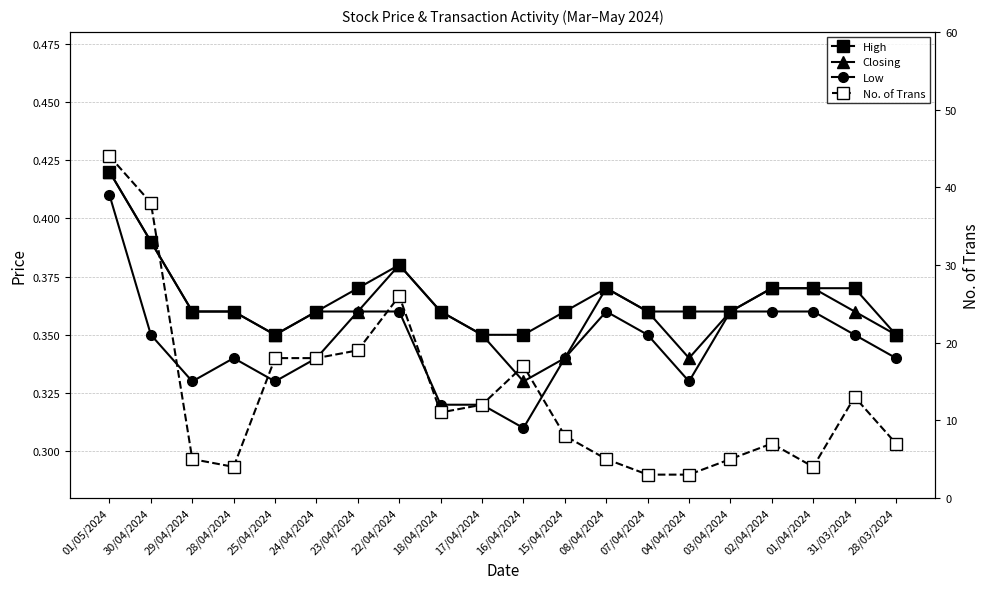

How many lines are shown in the chart?

4